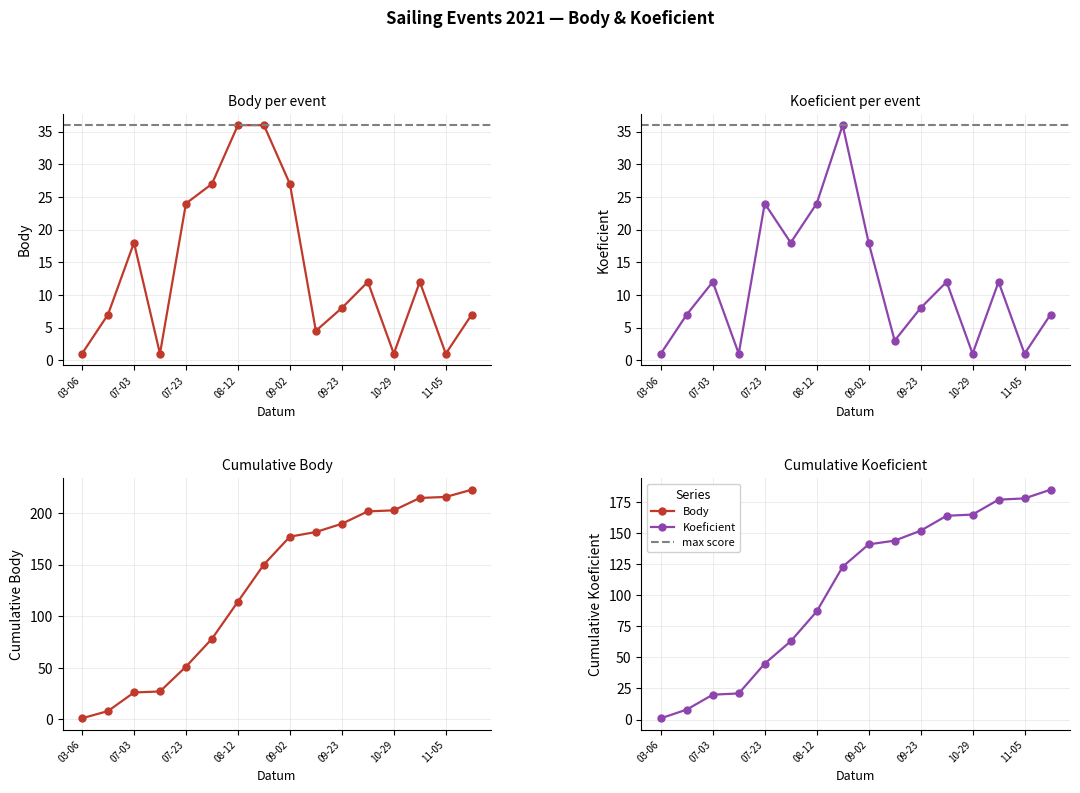

List the labels in order of Koeficient value, largest first.

2021-08-25, 2021-07-23, 2021-08-12, 2021-08-11, 2021-09-02, 2021-07-03, 2021-10-02, 2021-11-05, 2021-09-23, 2021-06-05, 2021-11-13, 2021-09-10, 2021-03-06, 2021-07-08, 2021-10-29, 2021-11-05